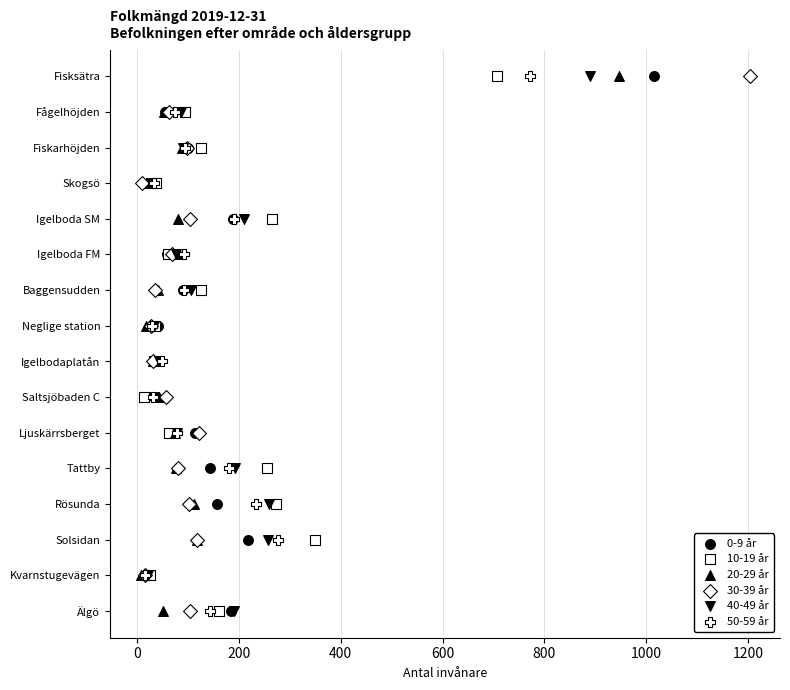

What are all the series names shown in the legend?

0-9 år, 10-19 år, 20-29 år, 30-39 år, 40-49 år, 50-59 år